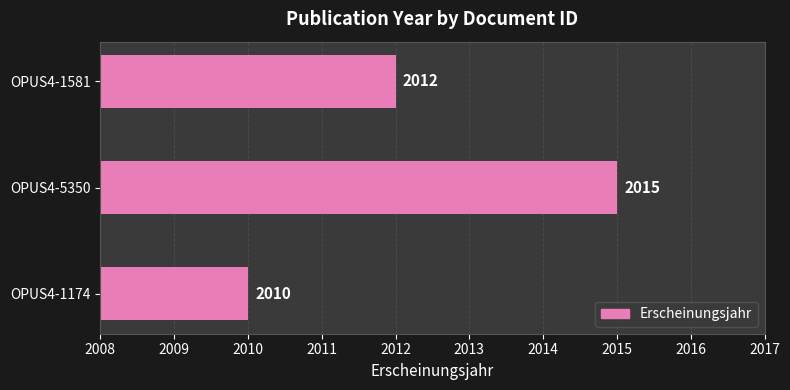

Reading bottom to top, what are all the values shown in this chart?

2010	2015	2012